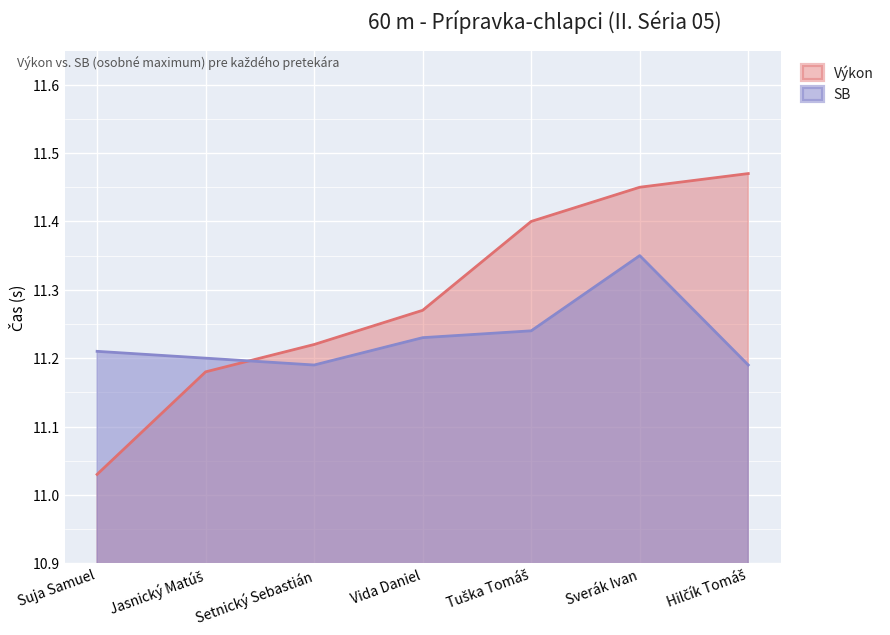

Reading left to right, what are all the values shown in this chart?

Výkon: 11.0	11.2	11.2	11.3	11.4	11.4	11.5
SB: 11.2	11.2	11.2	11.2	11.2	11.3	11.2